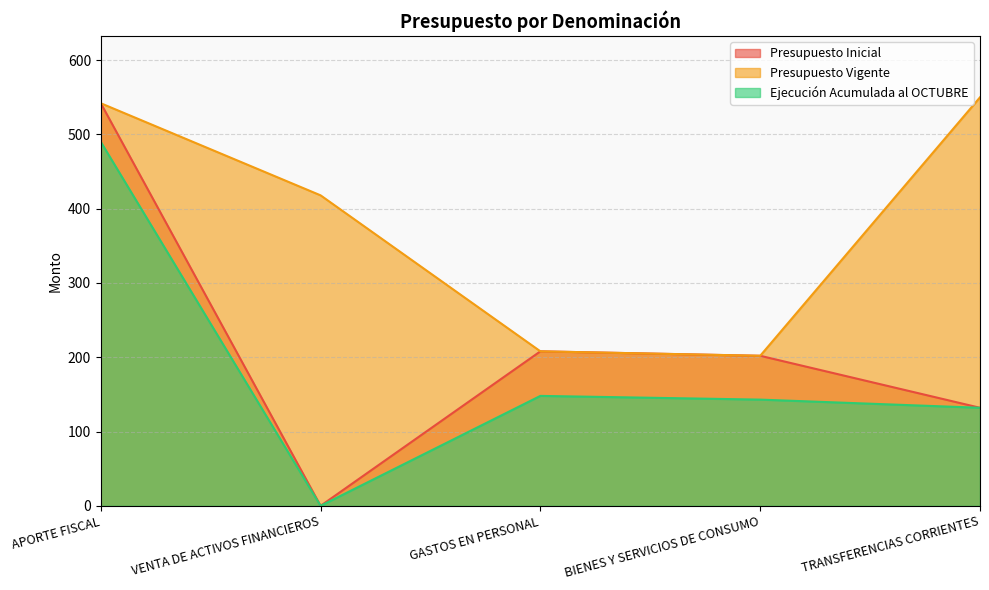

Reading left to right, extract all data points from this chart.

Presupuesto Inicial: APORTE FISCAL=542	VENTA DE ACTIVOS FINANCIEROS=0	GASTOS EN PERSONAL=208	BIENES Y SERVICIOS DE CONSUMO=202	TRANSFERENCIAS CORRIENTES=132
Presupuesto Vigente: APORTE FISCAL=542	VENTA DE ACTIVOS FINANCIEROS=418	GASTOS EN PERSONAL=208	BIENES Y SERVICIOS DE CONSUMO=202	TRANSFERENCIAS CORRIENTES=550
Ejecución Acumulada al OCTUBRE: APORTE FISCAL=490	VENTA DE ACTIVOS FINANCIEROS=0	GASTOS EN PERSONAL=148	BIENES Y SERVICIOS DE CONSUMO=143	TRANSFERENCIAS CORRIENTES=132